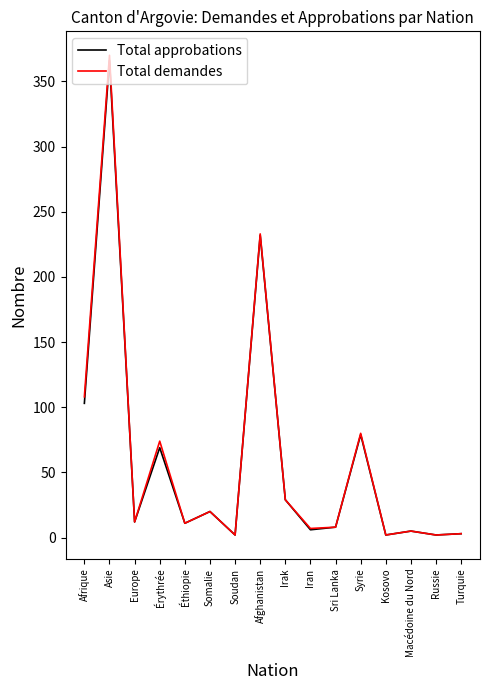

What position from the right is Somalie?

11